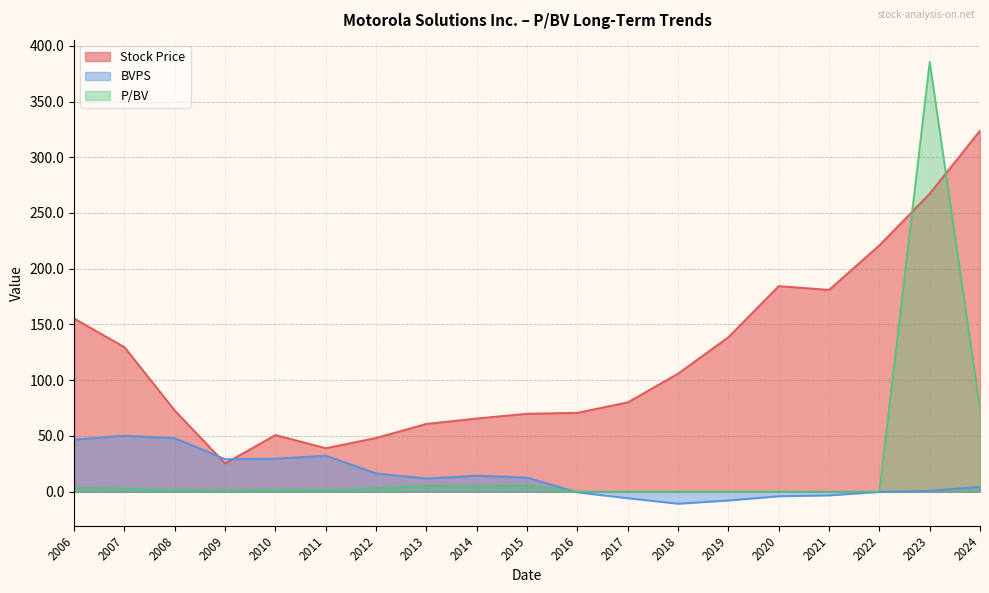

The BVPS series shows 29.6 at 2010. True or false?

True